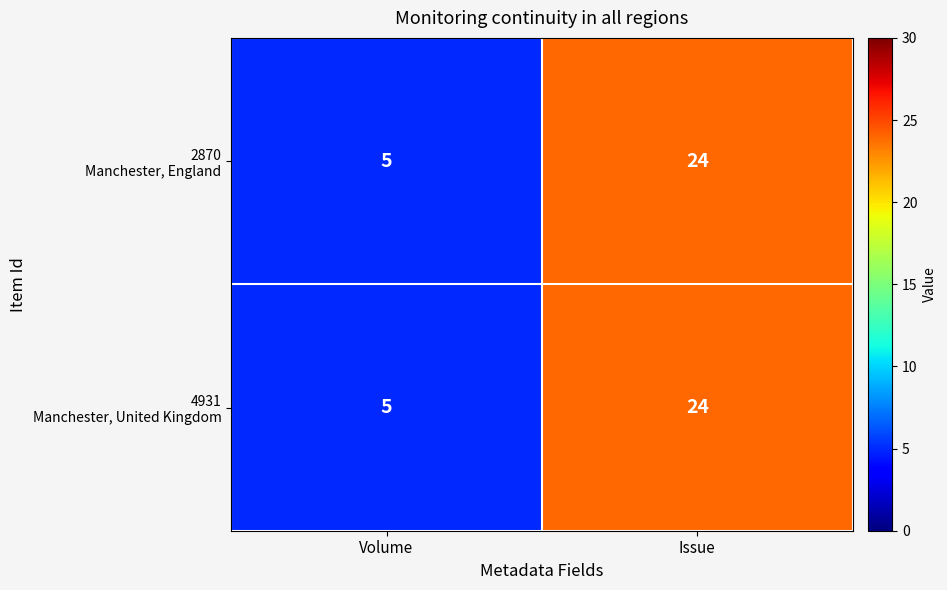

What is the total value across all series at Volume?

10